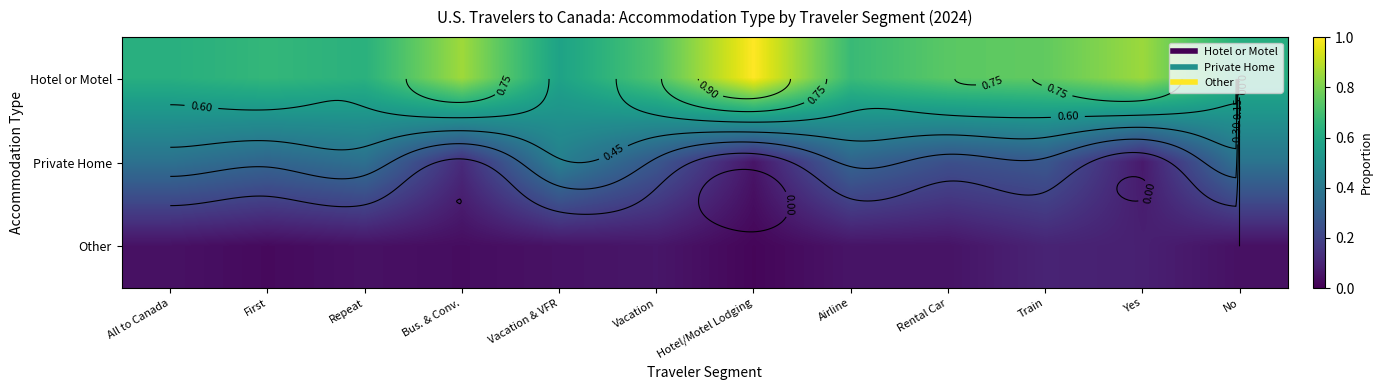

What is the sum of the Hotel or Motel values at Vacation and Yes?

1.6